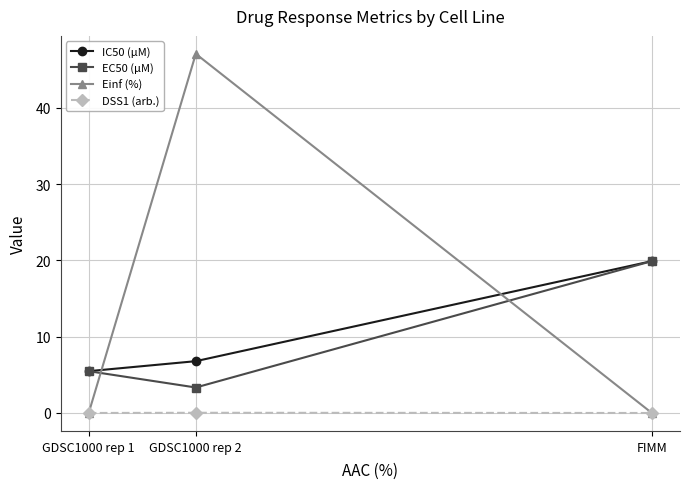

What is the difference between the highest and lowest values at GDSC1000 rep 1?

5.5